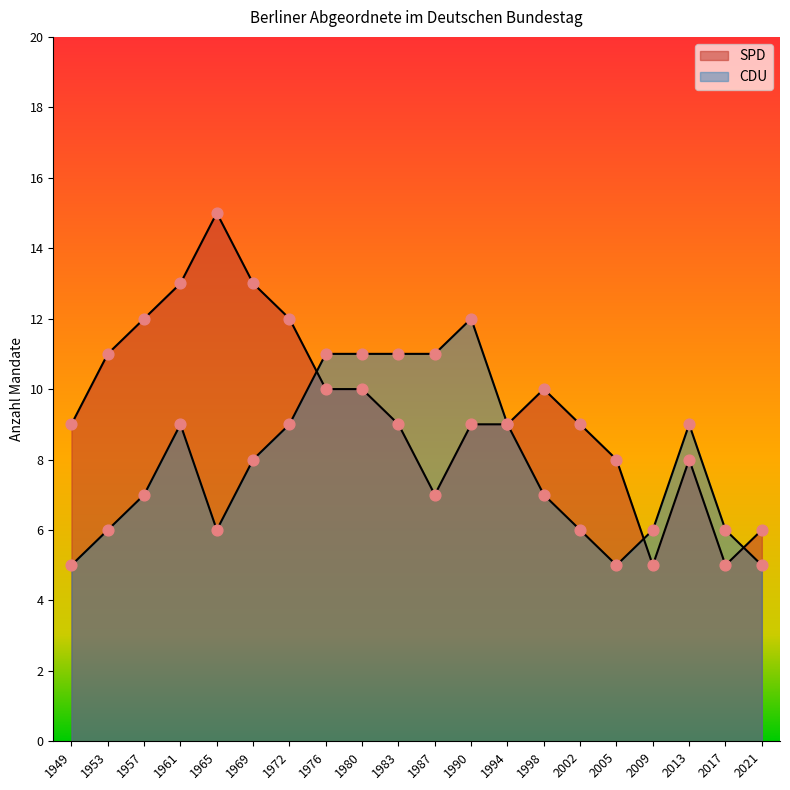

What is the total value across all series at 1990?

21